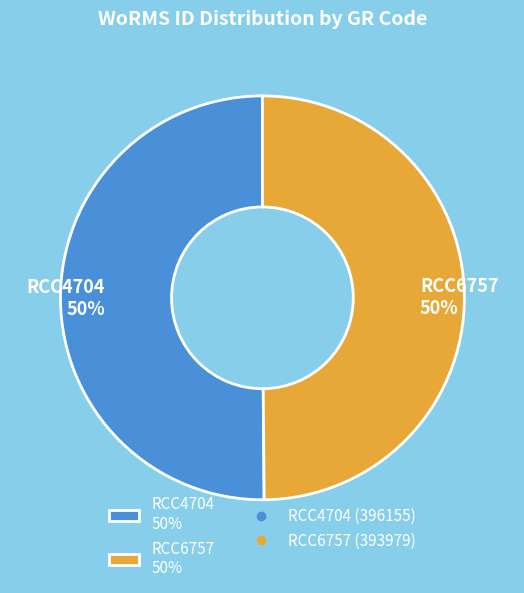

To the nearest percent, what is the average slice percentage?

50%